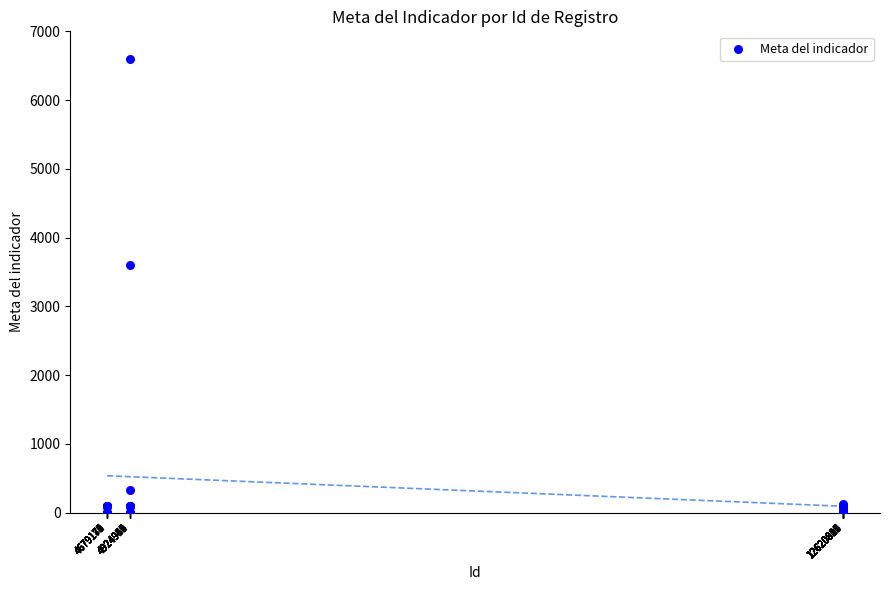

What Y value in the scatter plot is closest to 3300?

3600.0